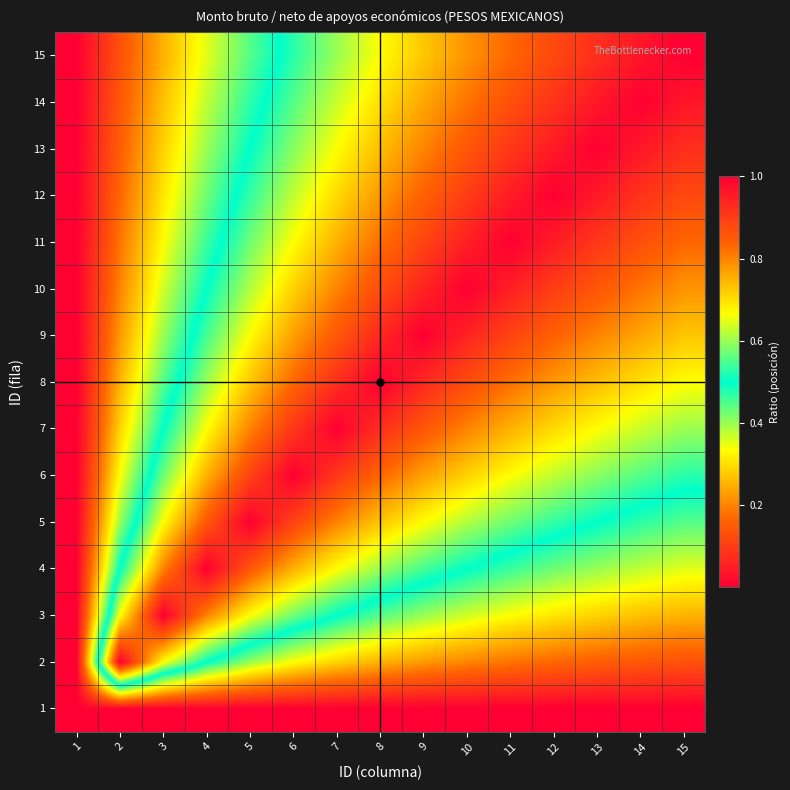

Reading right to left, list all the values displayed in this chart.

1: 15=1.0	14=1.0	13=1.0	12=1.0	11=1.0	10=1.0	9=1.0	8=1.0	7=1.0	6=1.0	5=1.0	4=1.0	3=1.0	2=1.0	1=1.0
2: 15=0.9	14=0.9	13=0.8	12=0.8	11=0.8	10=0.8	9=0.8	8=0.7	7=0.7	6=0.7	5=0.6	4=0.5	3=0.3	2=0.0	1=1.0
3: 15=0.7	14=0.7	13=0.7	12=0.7	11=0.7	10=0.6	9=0.6	8=0.6	7=0.5	6=0.4	5=0.3	4=0.2	3=0.0	2=0.3	1=1.0
4: 15=0.6	14=0.6	13=0.6	12=0.6	11=0.5	10=0.5	9=0.5	8=0.4	7=0.3	6=0.2	5=0.1	4=0.0	3=0.2	2=0.5	1=1.0
5: 15=0.6	14=0.5	13=0.5	12=0.5	11=0.4	10=0.4	9=0.3	8=0.3	7=0.2	6=0.1	5=0.0	4=0.1	3=0.3	2=0.6	1=1.0
6: 15=0.5	14=0.4	13=0.4	12=0.4	11=0.3	10=0.3	9=0.2	8=0.2	7=0.1	6=0.0	5=0.1	4=0.3	3=0.4	2=0.7	1=1.0
7: 15=0.4	14=0.4	13=0.3	12=0.3	11=0.2	10=0.2	9=0.1	8=0.1	7=0.0	6=0.1	5=0.2	4=0.3	3=0.5	2=0.7	1=1.0
8: 15=0.3	14=0.3	13=0.3	12=0.2	11=0.2	10=0.1	9=0.1	8=0.0	7=0.1	6=0.2	5=0.3	4=0.4	3=0.6	2=0.8	1=1.0
9: 15=0.3	14=0.2	13=0.2	12=0.2	11=0.1	10=0.1	9=0.0	8=0.1	7=0.1	6=0.2	5=0.3	4=0.5	3=0.6	2=0.8	1=1.0
10: 15=0.2	14=0.2	13=0.1	12=0.1	11=0.1	10=0.0	9=0.1	8=0.1	7=0.2	6=0.3	5=0.4	4=0.5	3=0.6	2=0.8	1=1.0
11: 15=0.2	14=0.1	13=0.1	12=0.0	11=0.0	10=0.1	9=0.1	8=0.2	7=0.3	6=0.3	5=0.4	4=0.5	3=0.7	2=0.8	1=1.0
12: 15=0.1	14=0.1	13=0.0	12=0.0	11=0.0	10=0.1	9=0.2	8=0.2	7=0.3	6=0.4	5=0.5	4=0.6	3=0.7	2=0.8	1=1.0
13: 15=0.1	14=0.0	13=0.0	12=0.0	11=0.1	10=0.1	9=0.2	8=0.3	7=0.3	6=0.4	5=0.5	4=0.6	3=0.7	2=0.8	1=1.0
14: 15=0.0	14=0.0	13=0.0	12=0.1	11=0.1	10=0.2	9=0.2	8=0.3	7=0.4	6=0.4	5=0.5	4=0.6	3=0.7	2=0.9	1=1.0
15: 15=0.0	14=0.0	13=0.1	12=0.1	11=0.2	10=0.2	9=0.3	8=0.3	7=0.4	6=0.5	5=0.6	4=0.6	3=0.8	2=0.9	1=1.0